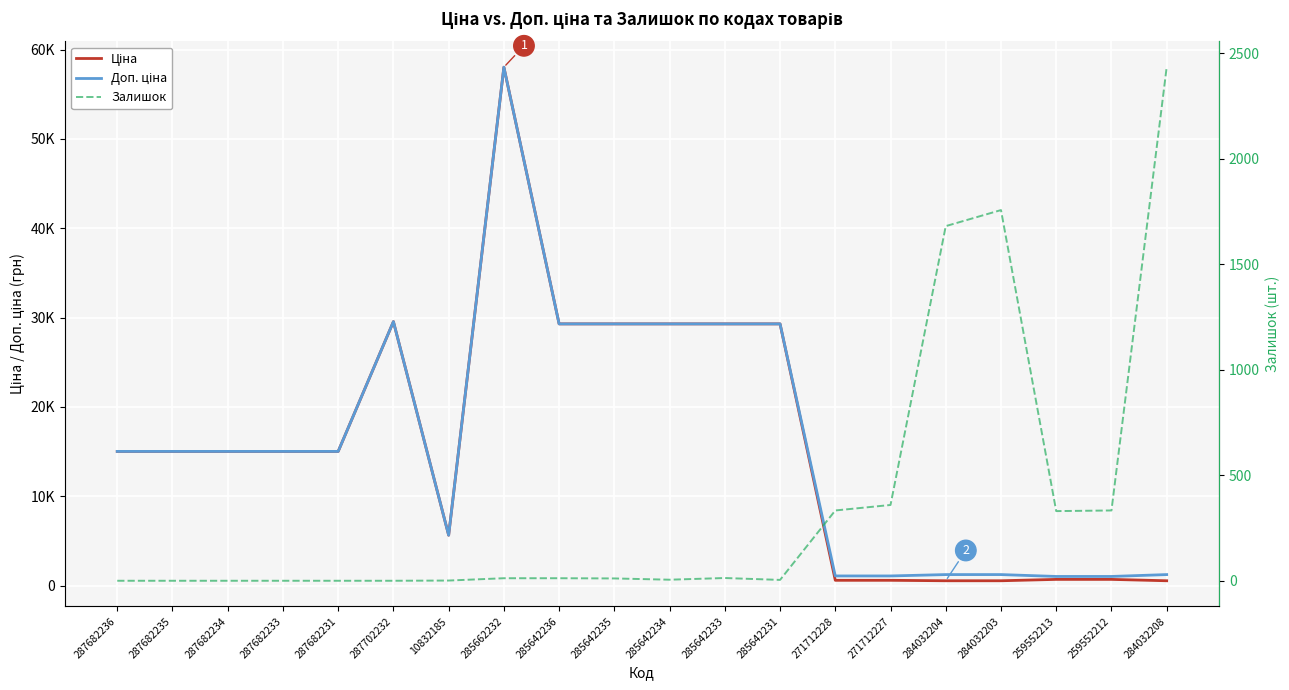

Between 285642233 and 259552213, which series saw the biggest shift?

Ціна